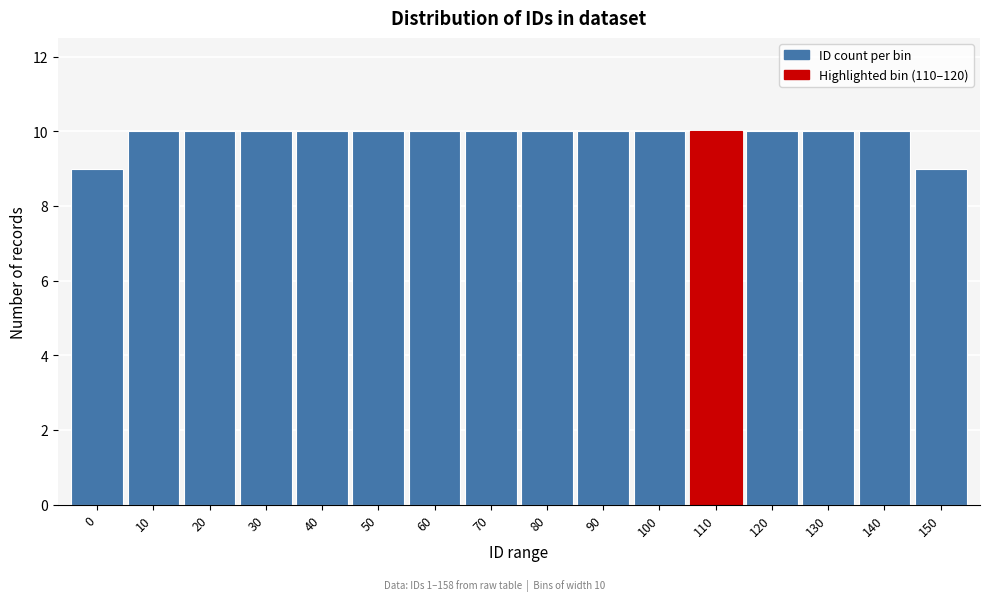

Reading left to right, what are all the values shown in this chart?

0=9	10=10	20=10	30=10	40=10	50=10	60=10	70=10	80=10	90=10	100=10	110=10	120=10	130=10	140=10	150=9